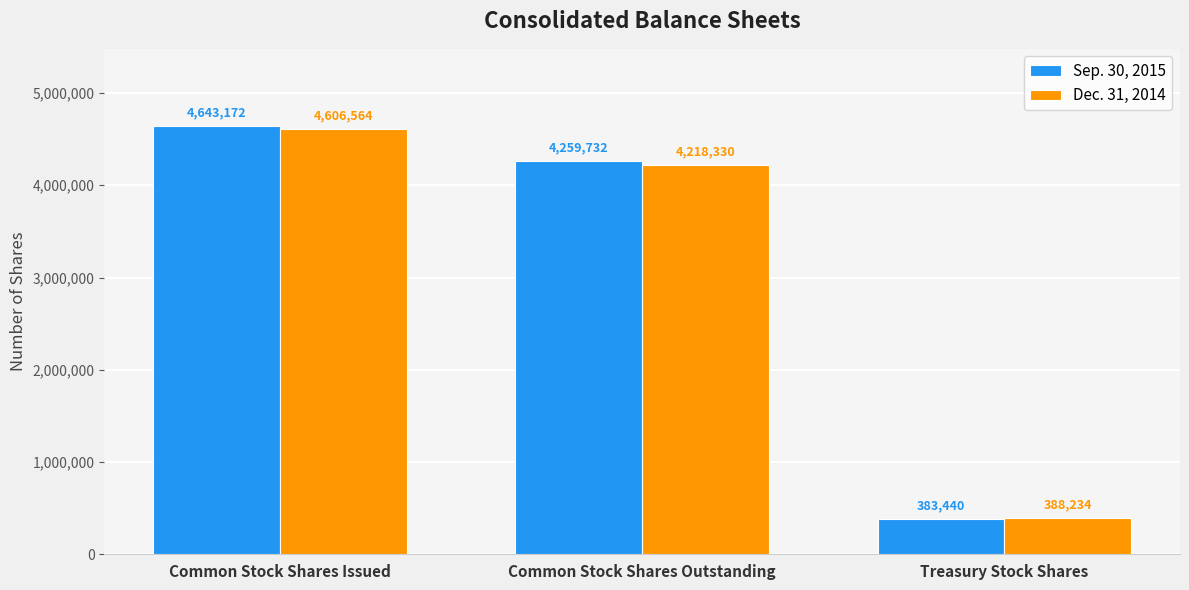

What are all the series names shown in the legend?

Sep. 30, 2015, Dec. 31, 2014